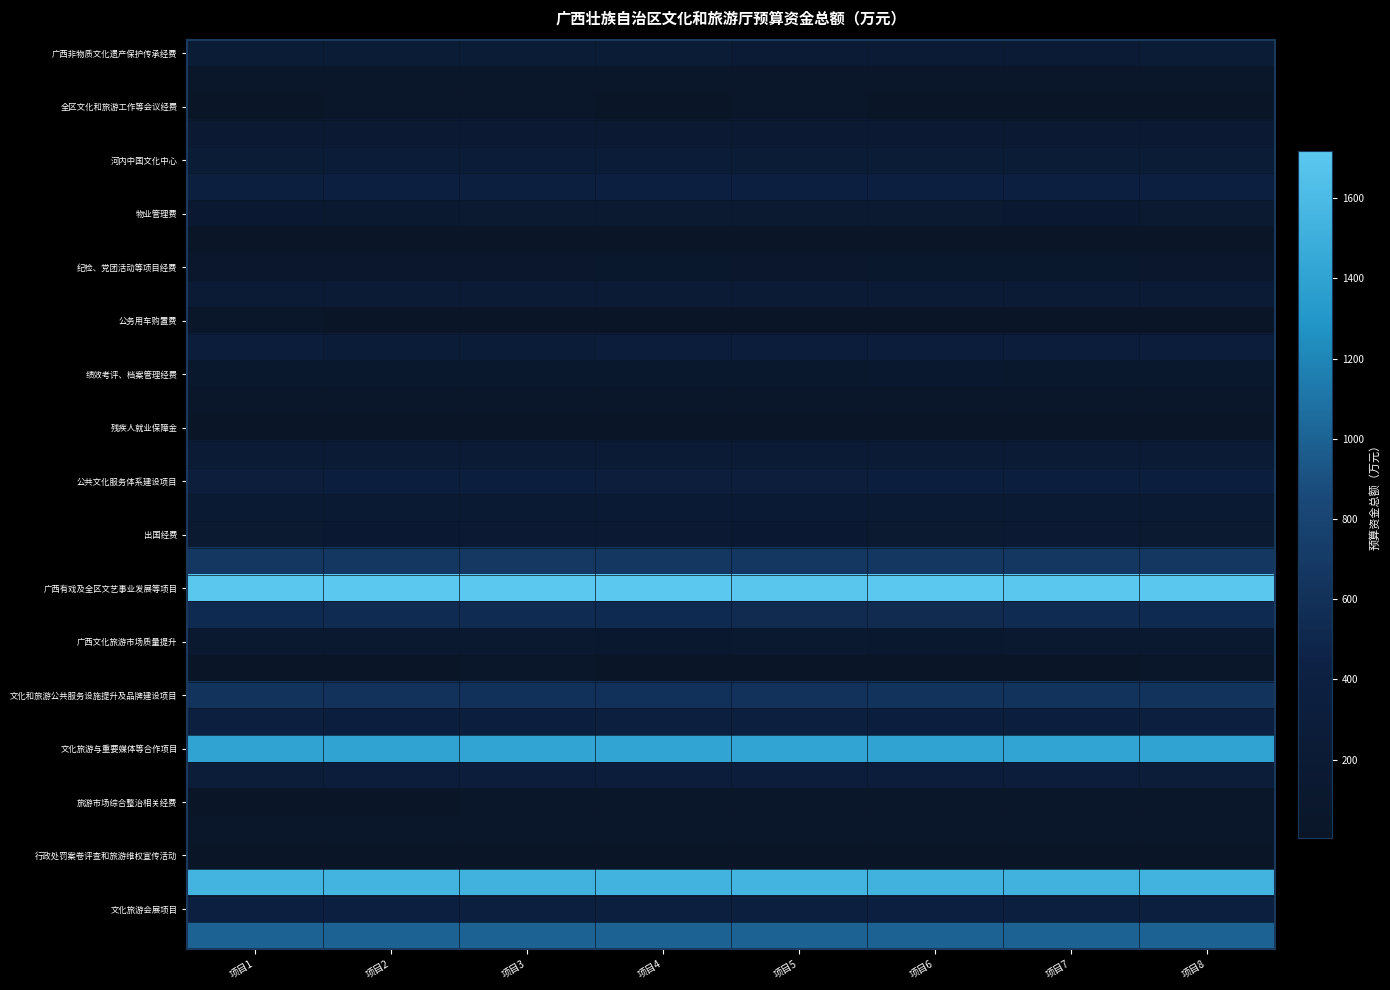

Count the number of data series in this chart.

34